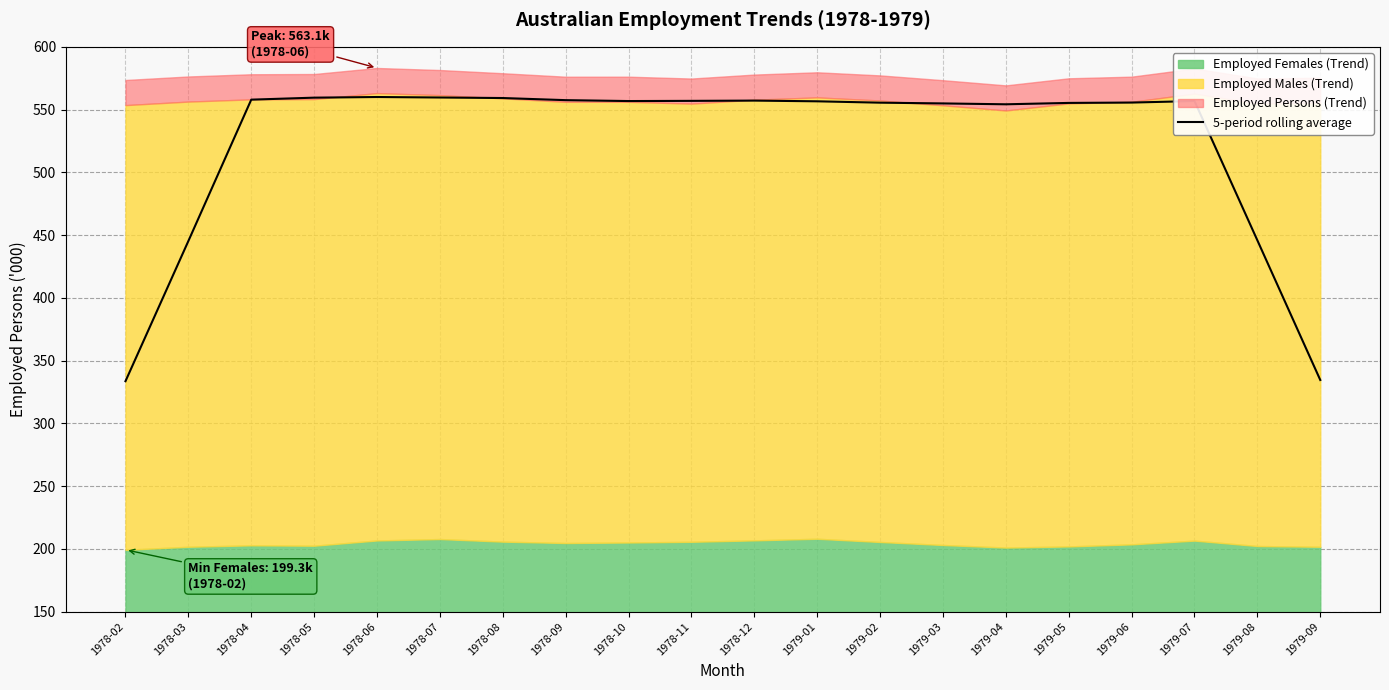

At which label does the data first exceed 556?

1978-04